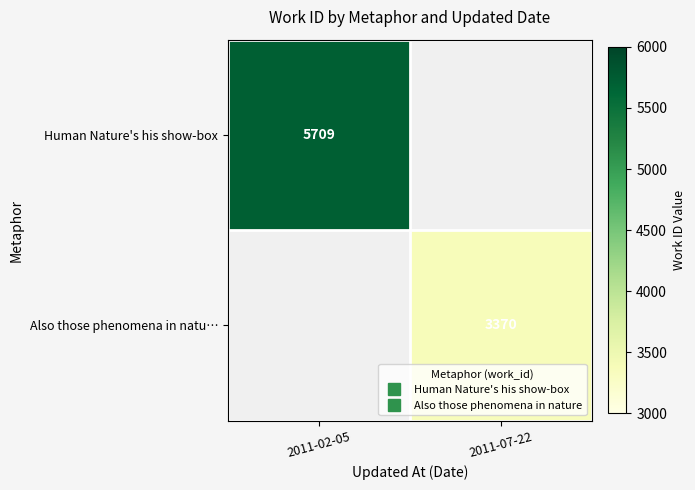

Is the value of Human Nature's his show-box at 2011-07-22 greater than the value of Also those phenomena in natu… at 2011-07-22?

No